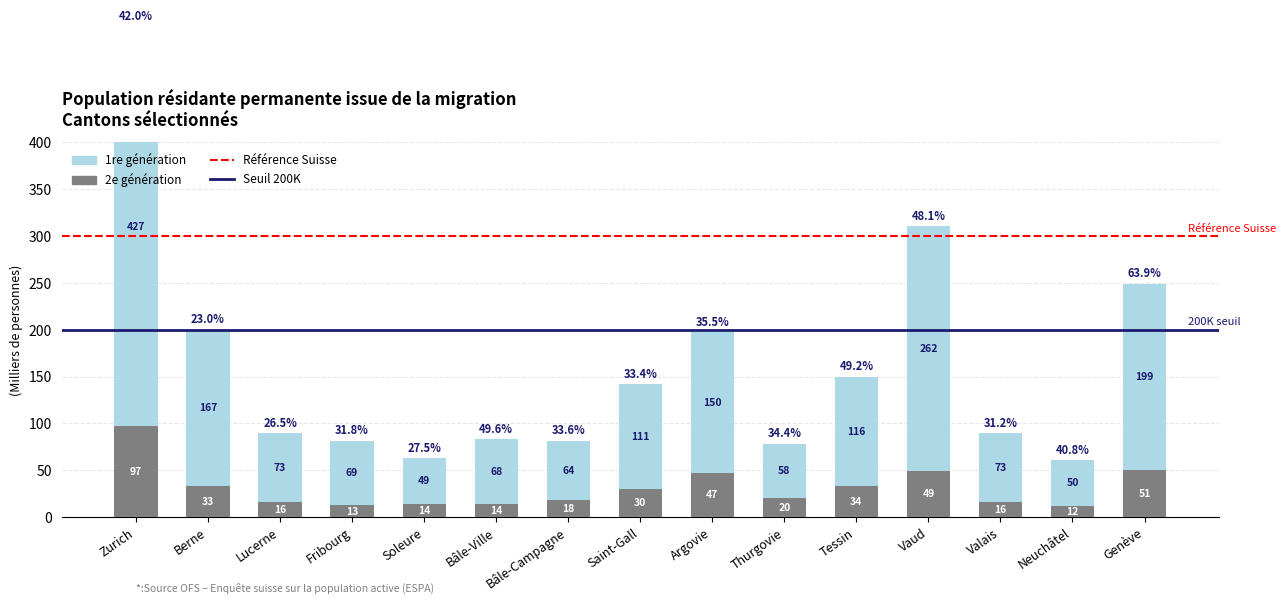

Reading right to left, extract all data points from this chart.

1re génération: 198.6	49.5	73.4	261.6	116.2	57.9	150.0	111.1	63.8	68.5	48.7	68.8	73.5	167.0	426.8
2e génération: 50.7	11.6	15.9	49.1	33.5	20.4	47.2	30.4	17.8	14.3	14.2	12.6	16.1	33.4	97.2